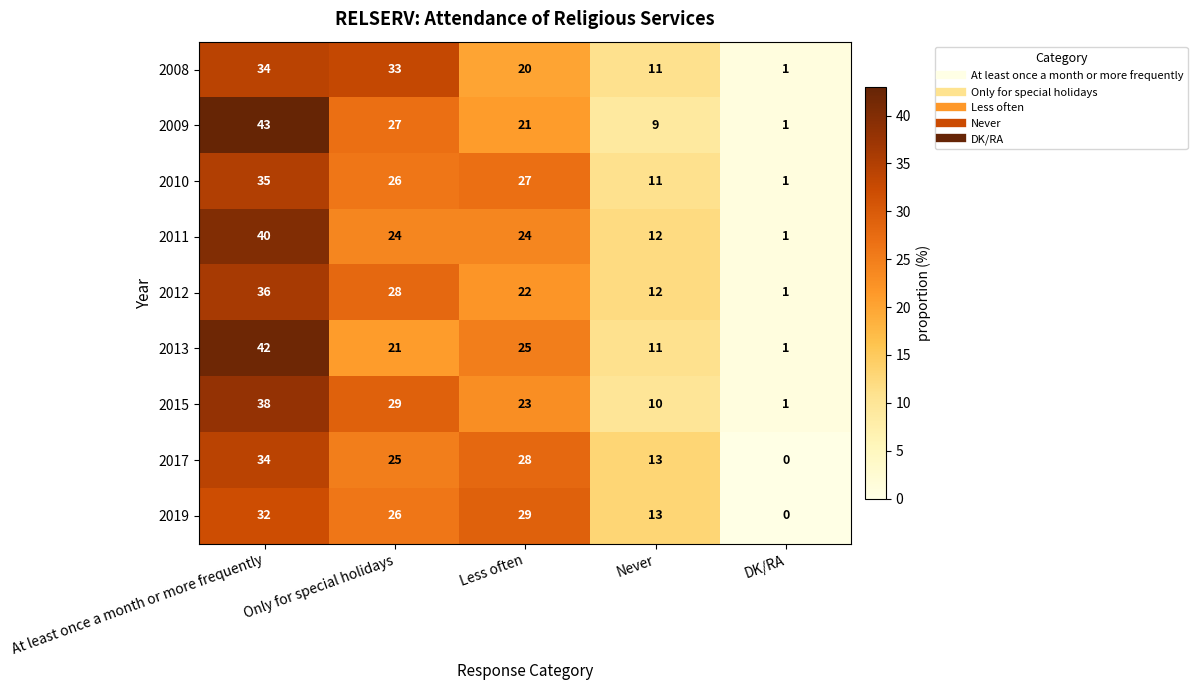

At which label does 2010 first exceed 26?

At least once a month or more frequently